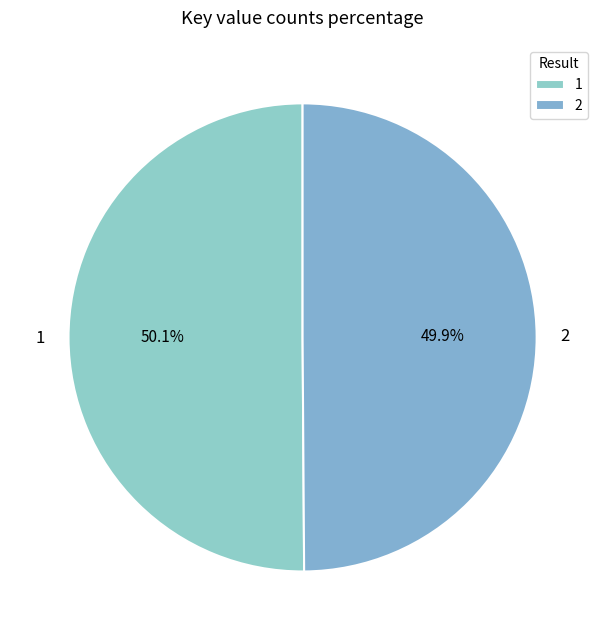

The 1 slice represents 50% of the pie. True or false?

True